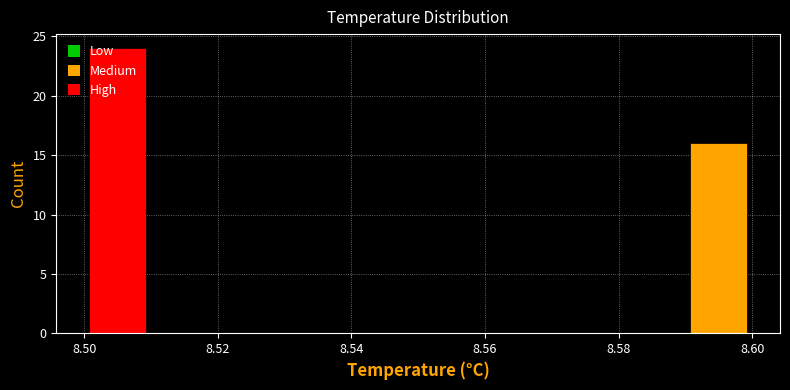

Reading left to right, transcribe this chart: for each bar, give the range it covers on the x-axis and its height. The values are not printed on the chart, so give them approximately, as read against the axis.

8.50 to 8.51: 24
8.51 to 8.52: 0
8.52 to 8.53: 0
8.53 to 8.54: 0
8.54 to 8.55: 0
8.55 to 8.56: 0
8.56 to 8.57: 0
8.57 to 8.58: 0
8.58 to 8.59: 0
8.59 to 8.60: 16